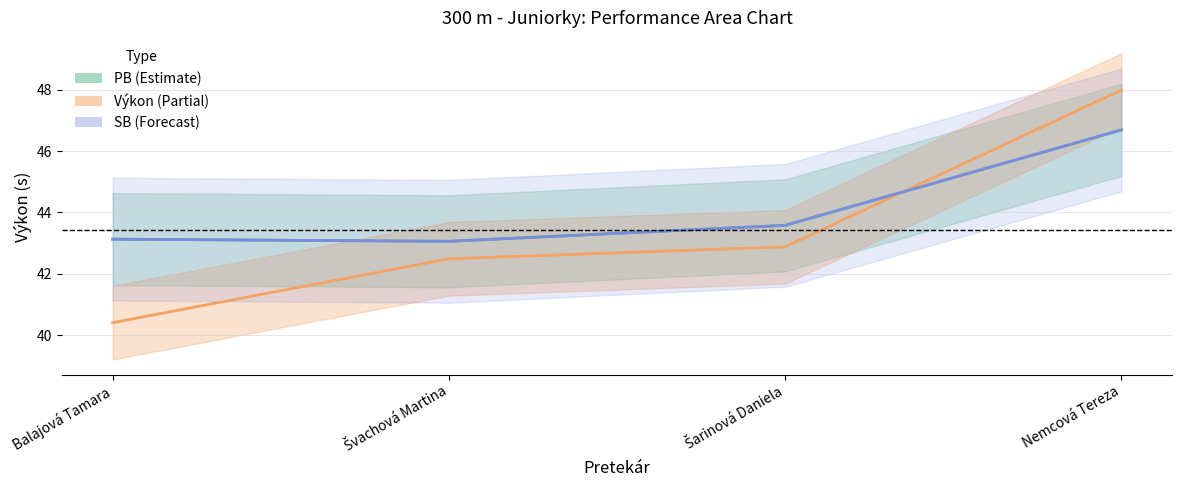

Which category has the lowest value in the SB series?

Švachová Martina